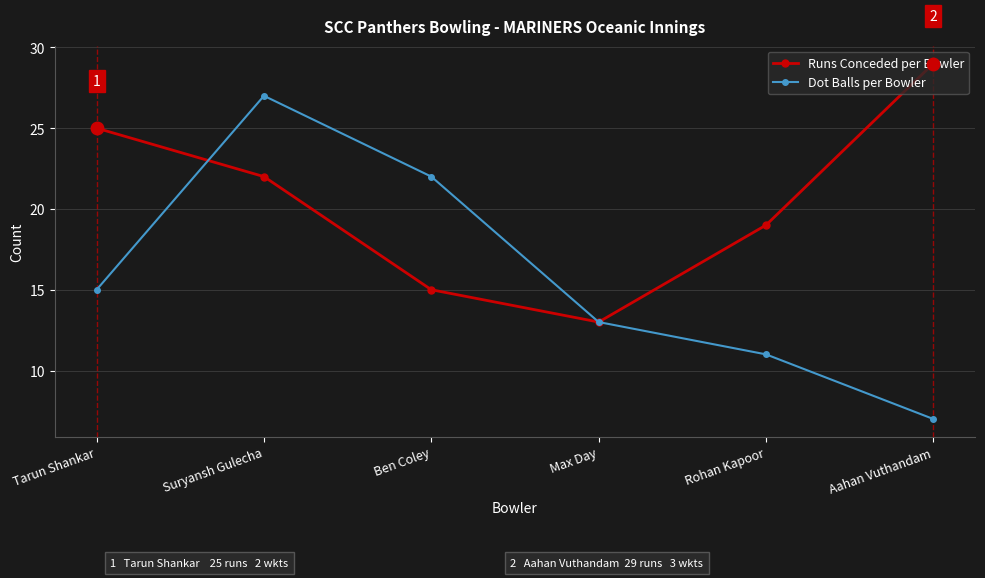

List the series in order of their overall mean, highest first.

Runs Conceded per Bowler, Dot Balls per Bowler